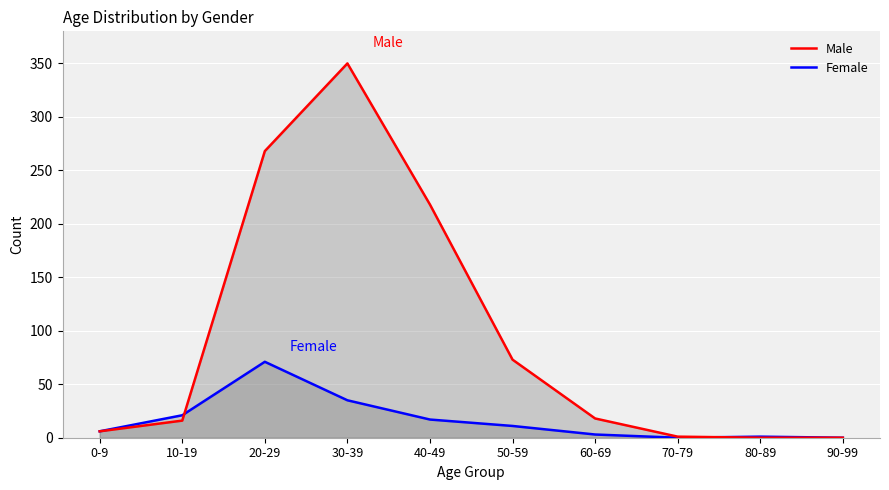

What is the average value of the Female series?

16